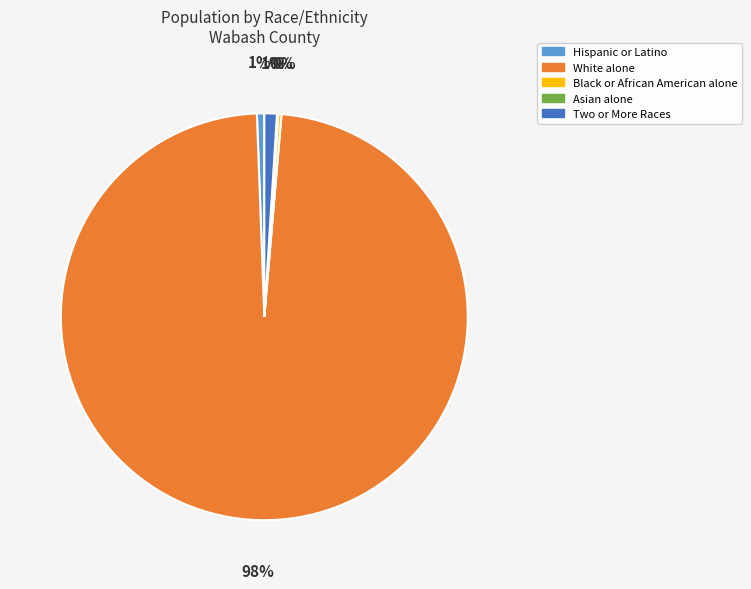

To the nearest percent, what is the average slice percentage?

20%